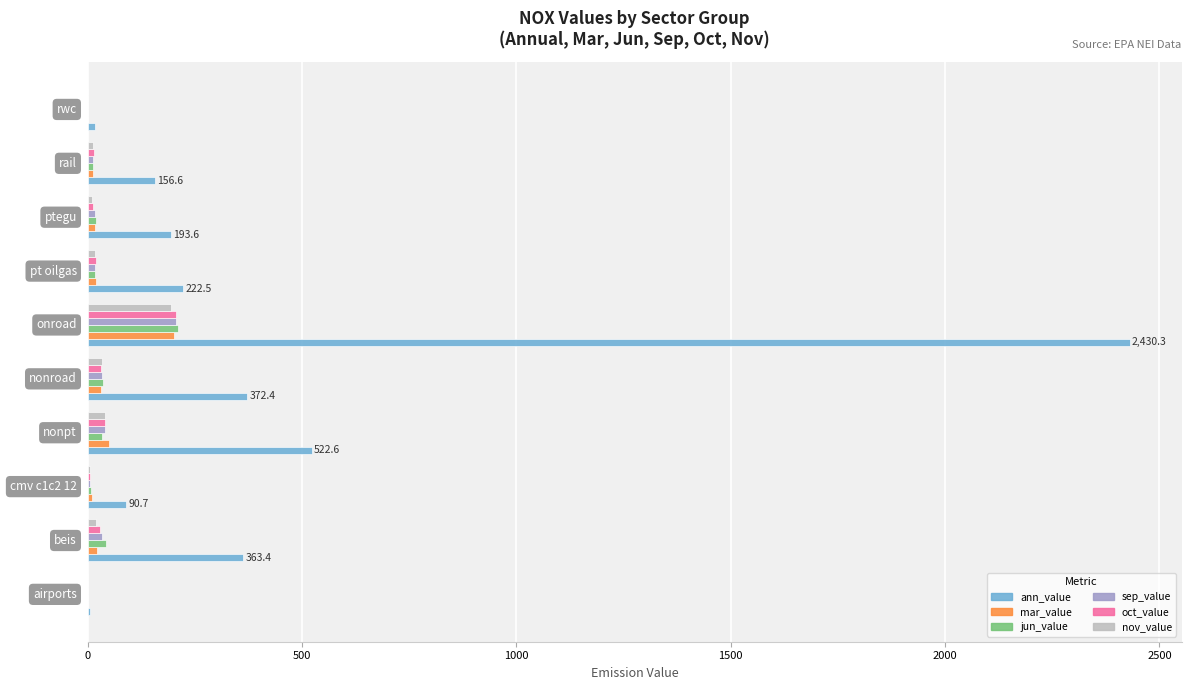

What is the sum of all sep_value values?

368.8